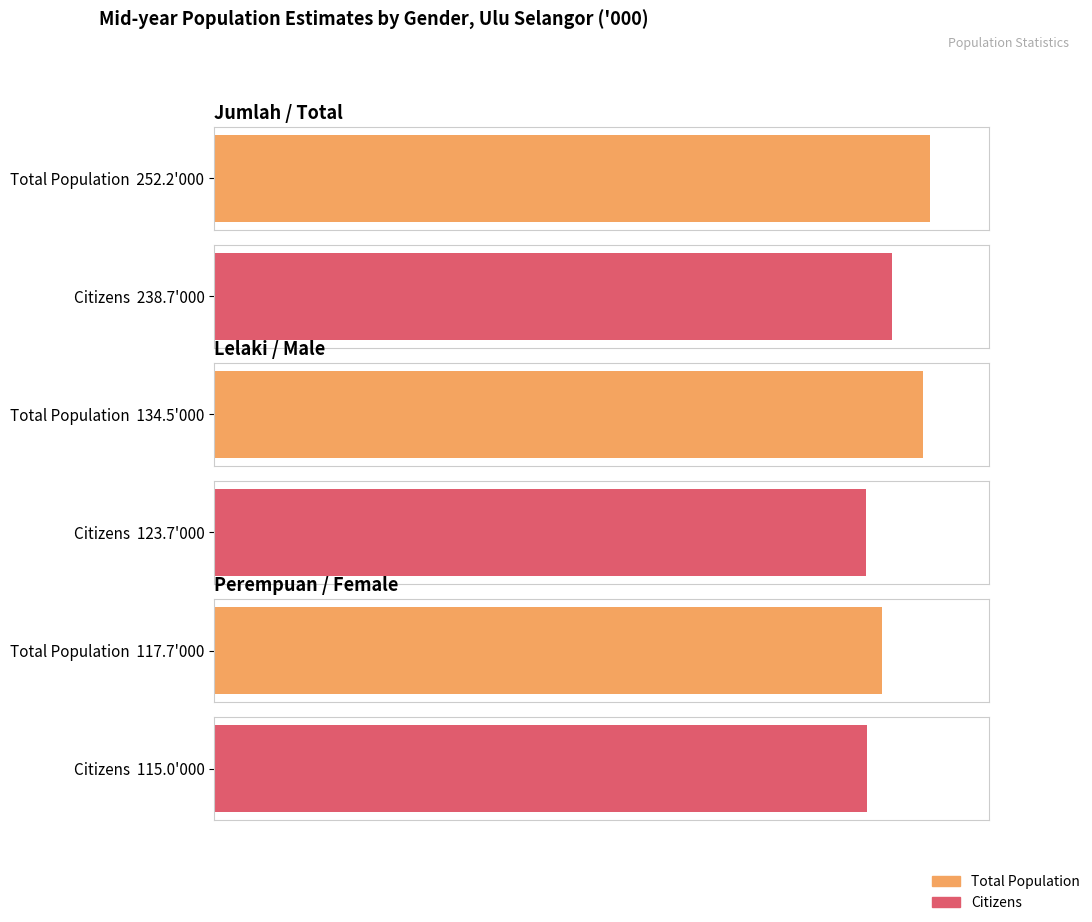

Are the bars horizontal?

Yes